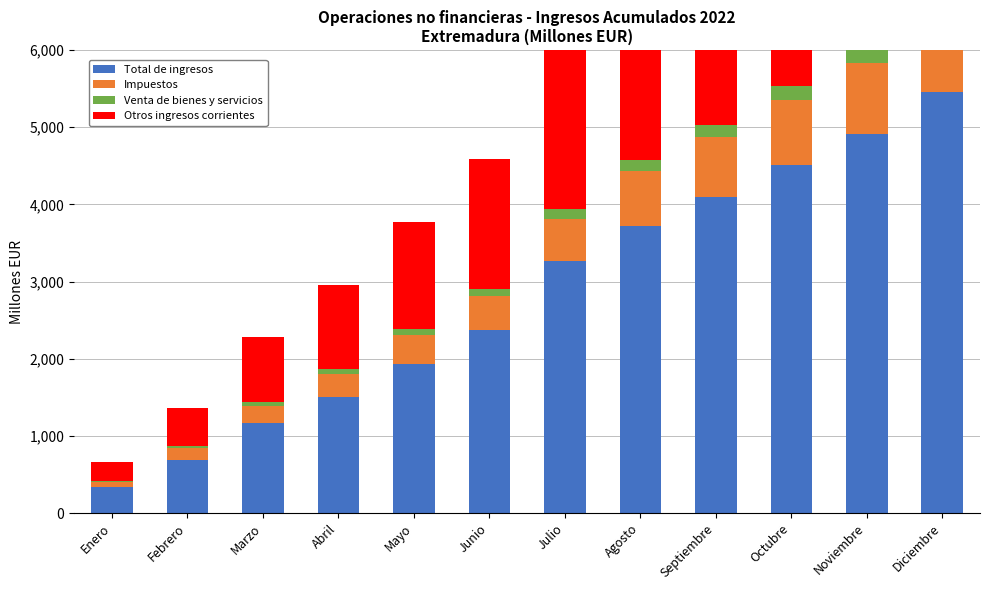

Reading right to left, transcribe all the data shown in this chart.

Total de ingresos: Diciembre=5452	Noviembre=4910	Octubre=4510	Septiembre=4092	Agosto=3725	Julio=3267	Junio=2369	Mayo=1933	Abril=1508	Marzo=1164	Febrero=689	Enero=333
Impuestos: Diciembre=998	Noviembre=917	Octubre=846	Septiembre=775	Agosto=708	Julio=545	Junio=443	Mayo=373	Abril=298	Marzo=225	Febrero=149	Enero=72
Venta de bienes y servicios: Diciembre=236	Noviembre=201	Octubre=178	Septiembre=162	Agosto=141	Julio=122	Junio=95	Mayo=74	Abril=61	Marzo=47	Febrero=29	Enero=15
Otros ingresos corrientes: Diciembre=3864	Noviembre=3544	Octubre=3254	Septiembre=2944	Agosto=2693	Julio=2422	Junio=1682	Mayo=1395	Abril=1093	Marzo=840	Febrero=493	Enero=242